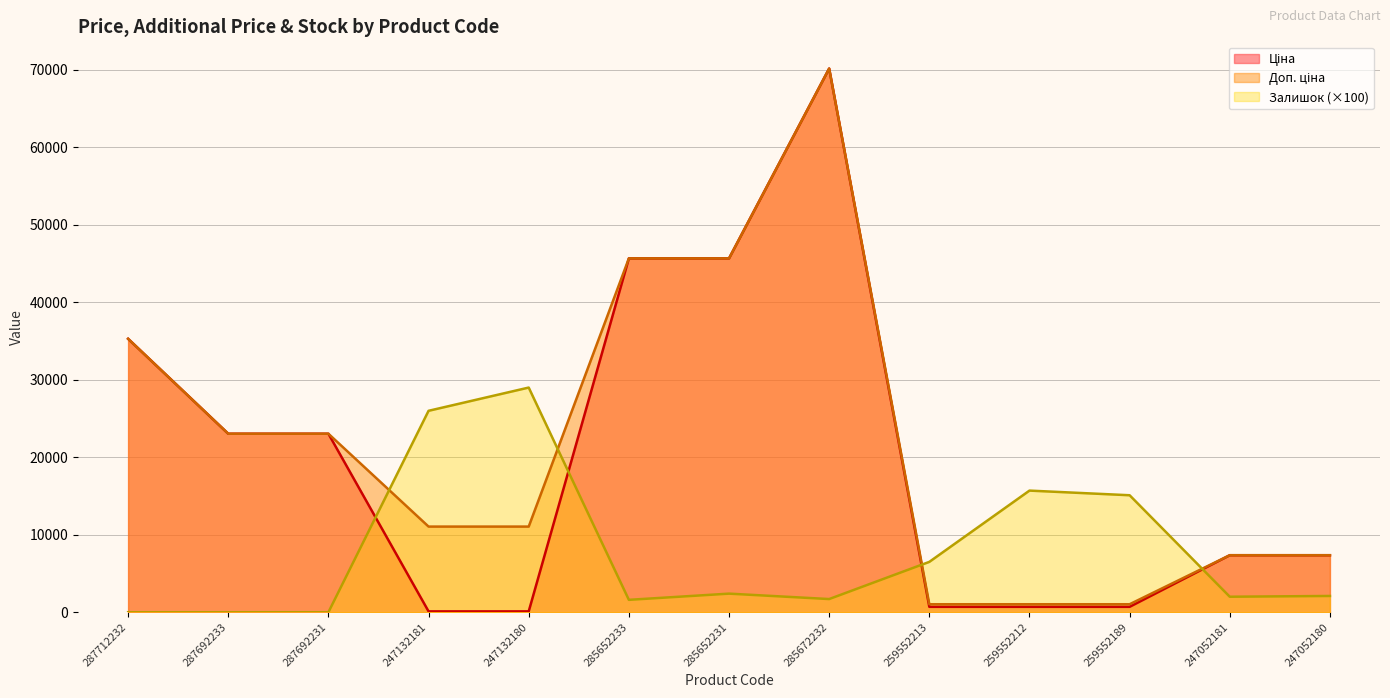

Where is Залишок nearest to the value 14500?

259552189